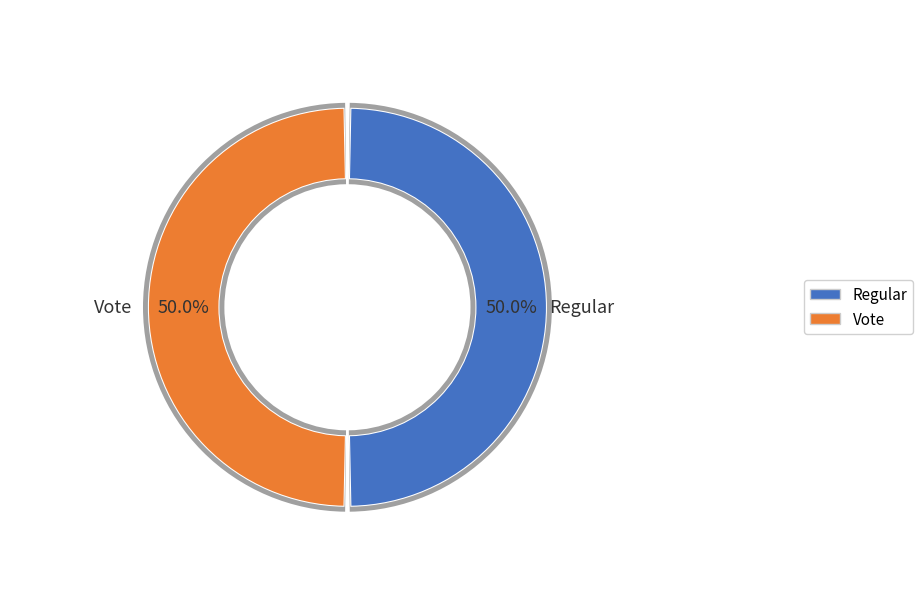

Rank the categories by value from lowest to highest.

Regular, Vote